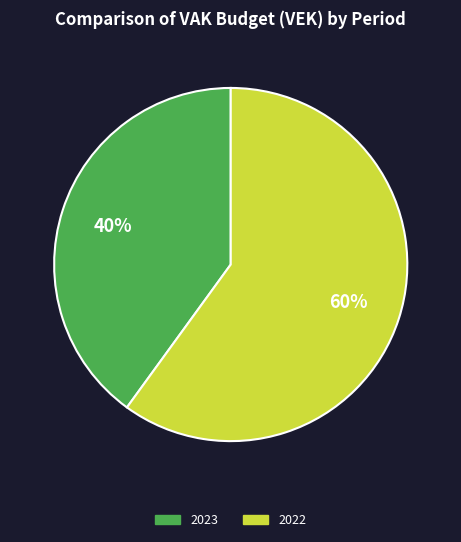

To the nearest percent, what is the difference between the largest and smallest slice percentages?

20%